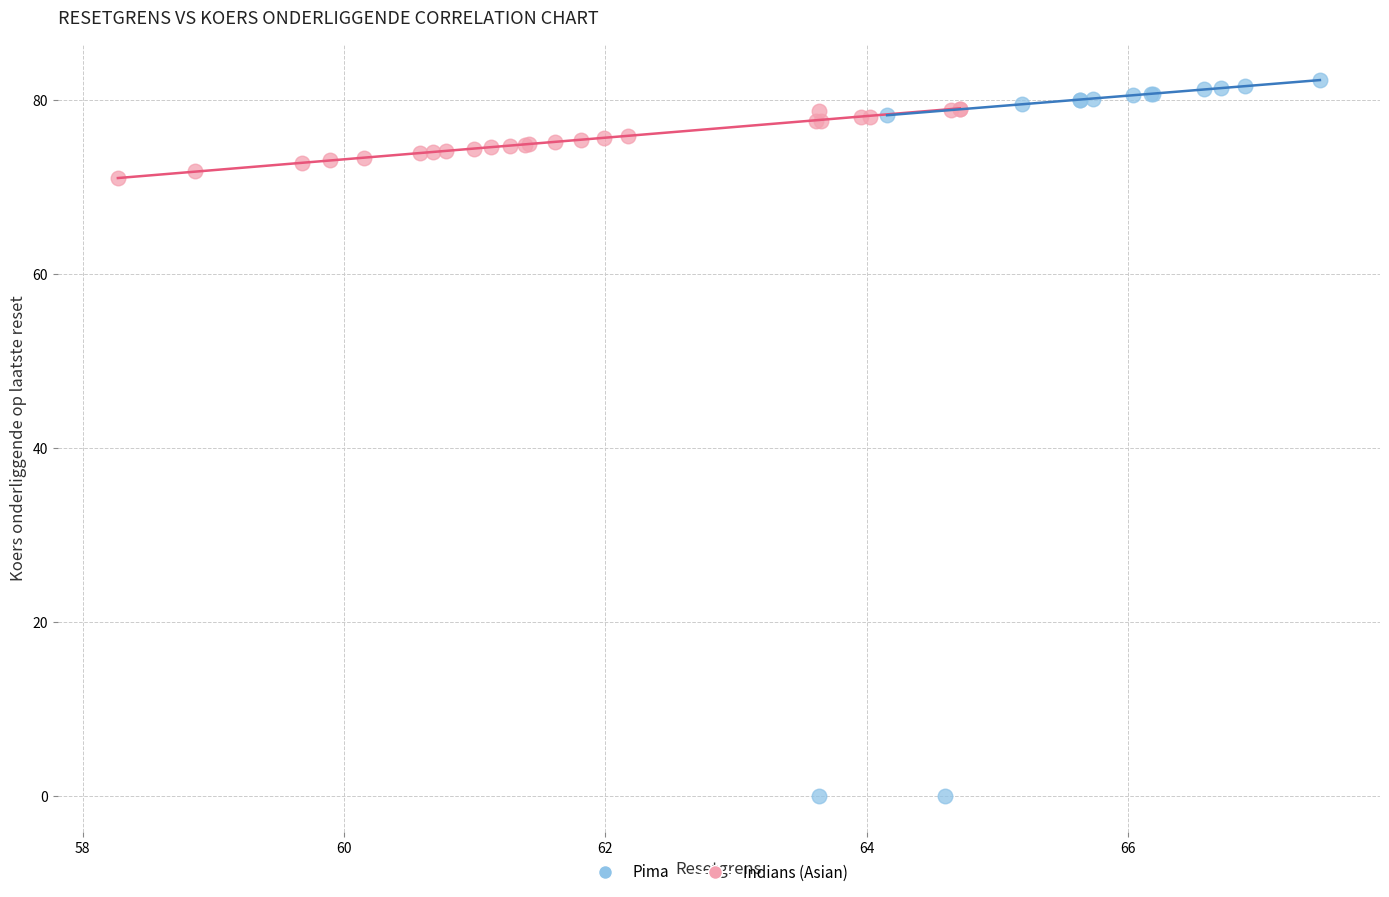

Which series has the largest Y range (max minus min)?

Pima